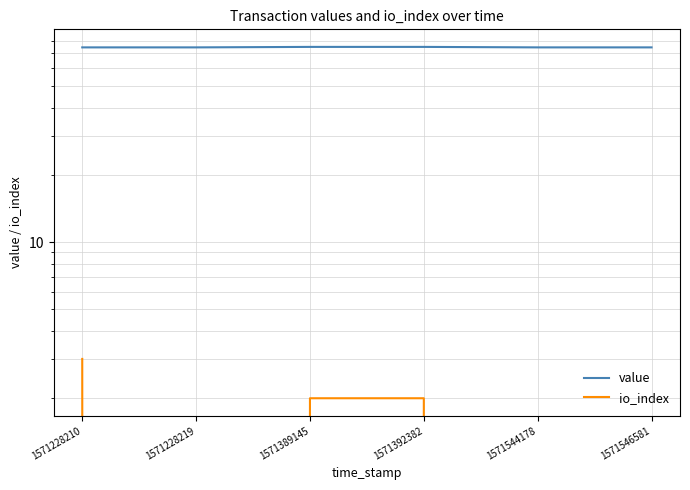

How many io_index values are between 0 and 2?

5